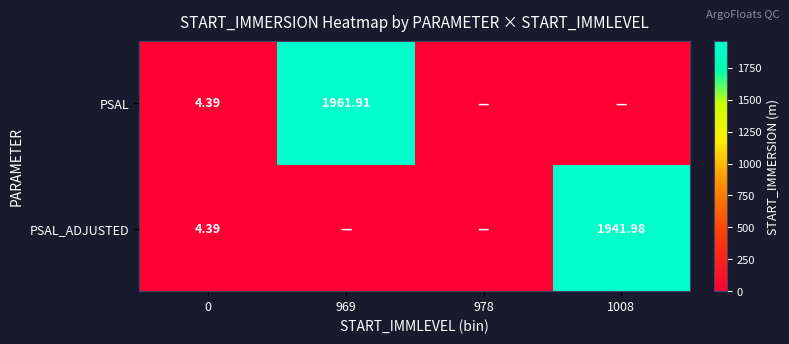

Is the value of PSAL at 969 greater than the value of PSAL_ADJUSTED at 0?

Yes